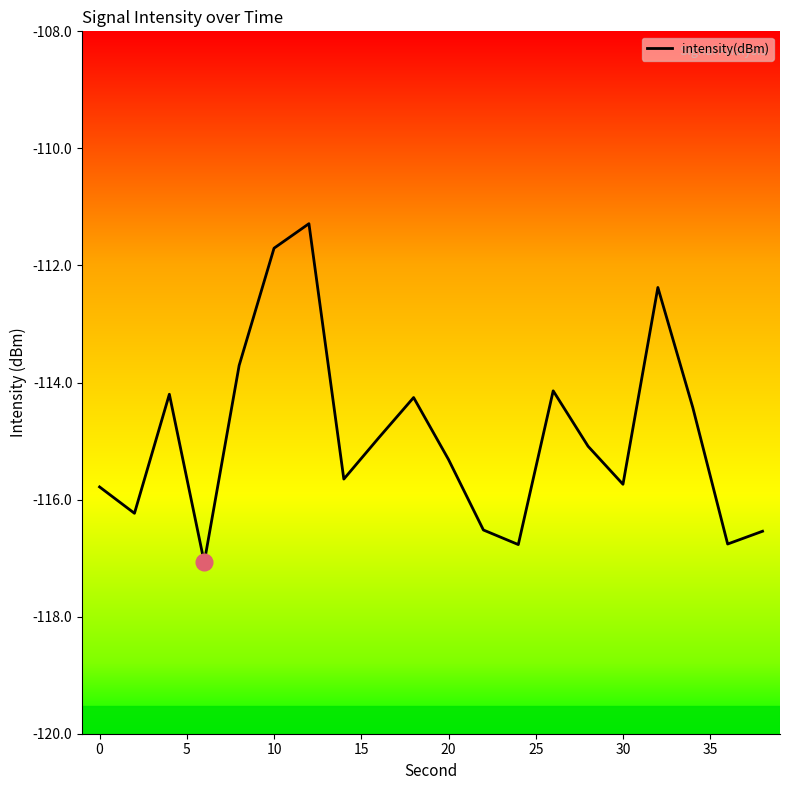

True or false: there are more than 1 points higher than both neighbors.

True